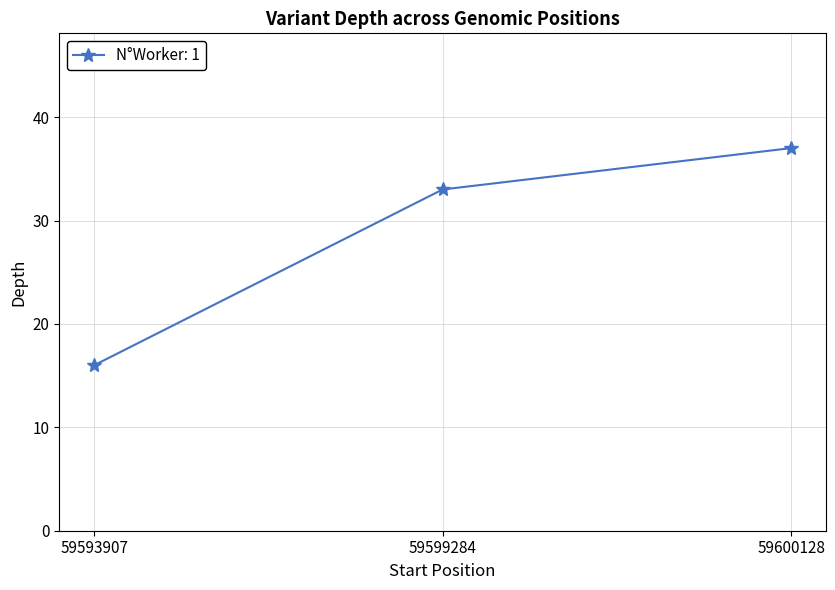

Rank the categories by value from lowest to highest.

59593907, 59599284, 59600128